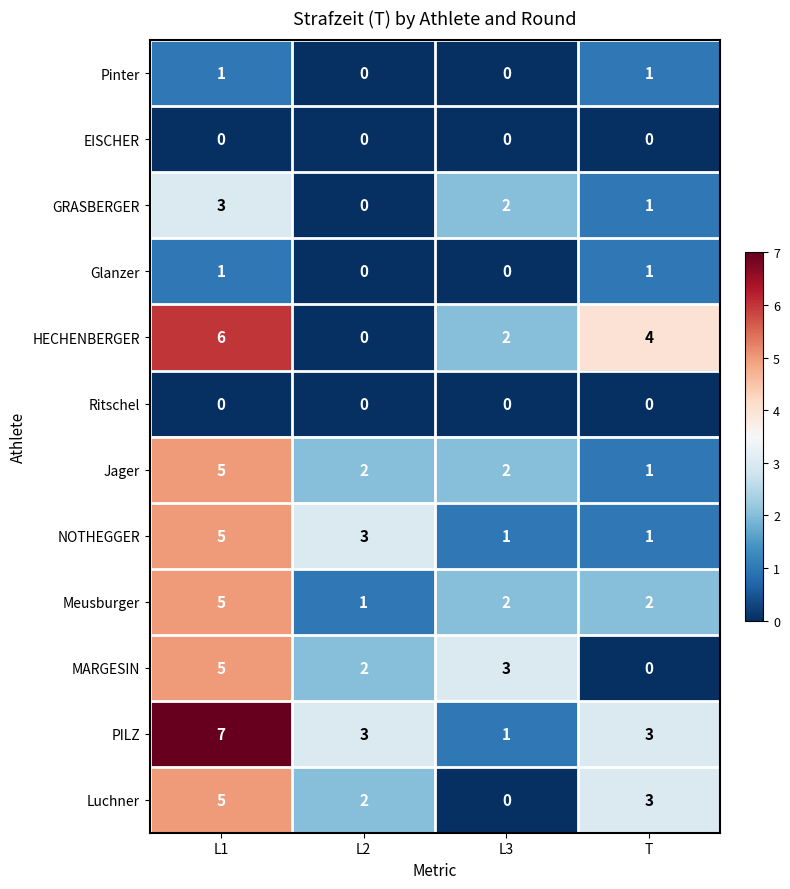

What is the difference between the highest and lowest values at L2?

3